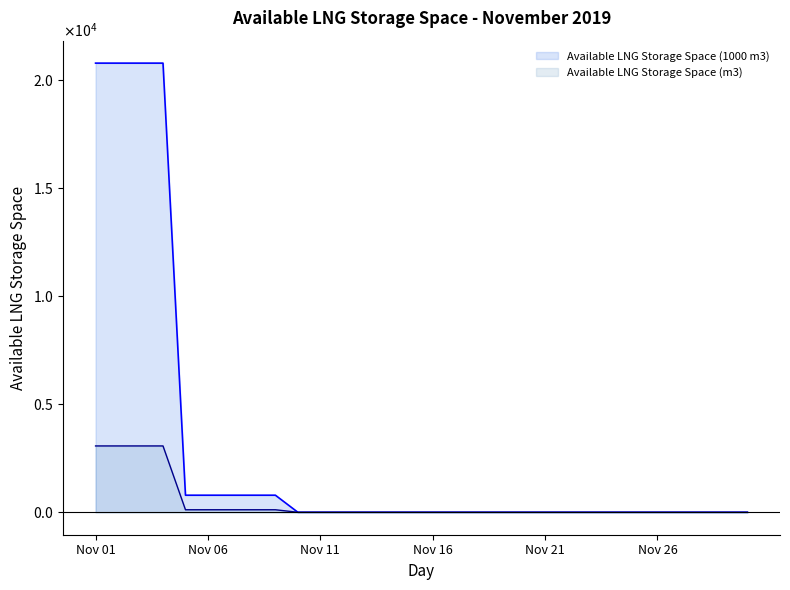

Reading left to right, extract all data points from this chart.

Available LNG Storage Space (m3): 3070	3070	3070	3070	116	116	116	116	116	0	0	0	0	0	0	0	0	0	0	0	0	0	0	0	0	0	0	0	0	0
Available LNG Storage Space (1000 m3): 20790	20790	20790	20790	790	790	790	790	790	0	0	0	0	0	0	0	0	0	0	0	0	0	0	0	0	0	0	0	0	0